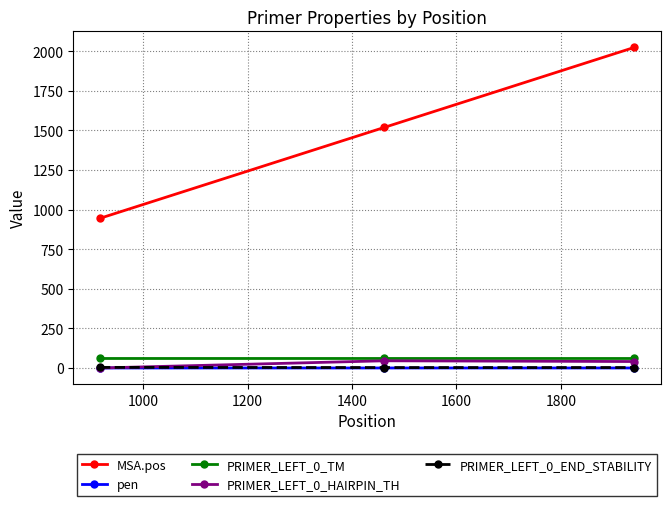

What is the greatest value displayed?

2024.0